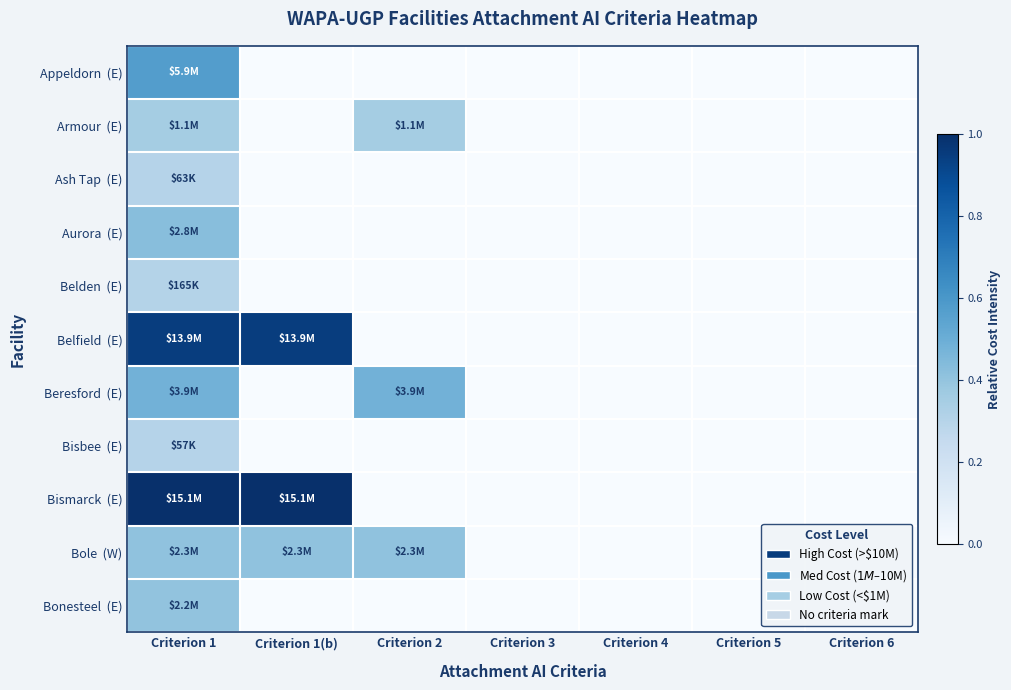

Rank the series by their maximum value, from highest to lowest.

Bismarck (E), Belfield (E), Appeldorn (E), Beresford (E), Aurora (E), Bole (W), Bonesteel (E), Armour (E), Belden (E), Ash Tap (E), Bisbee (E)